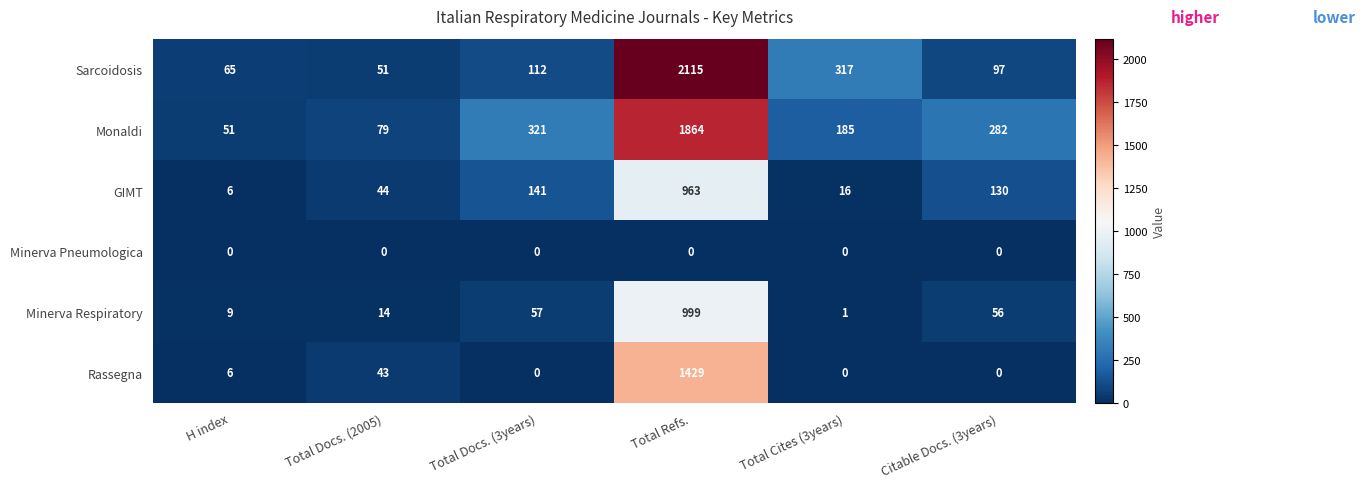

What is the greatest value displayed?

2115